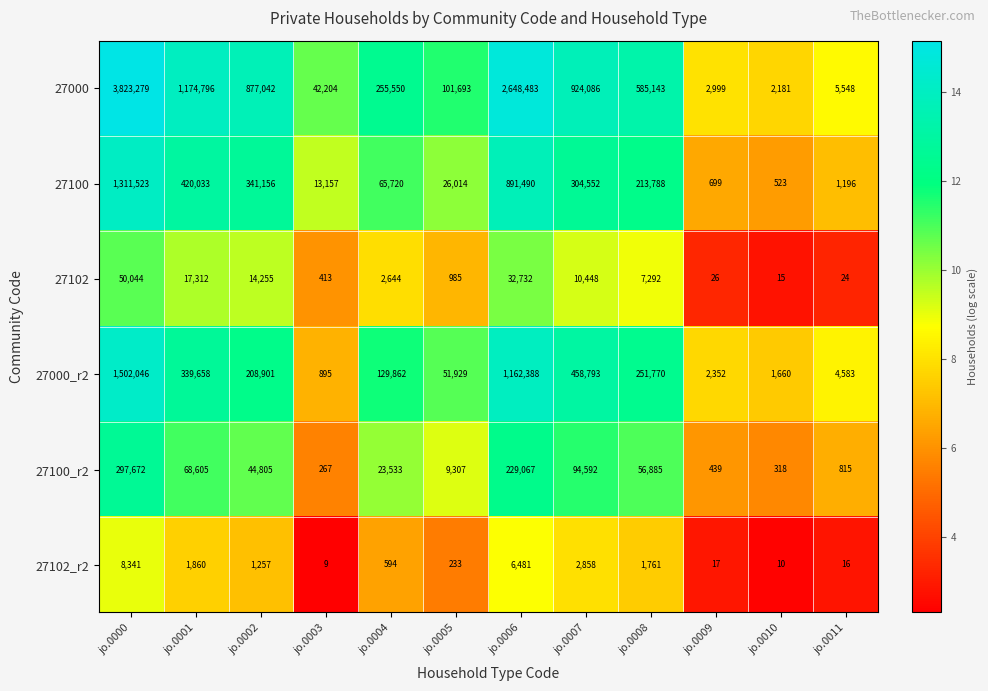

How many data points does each series have?

12